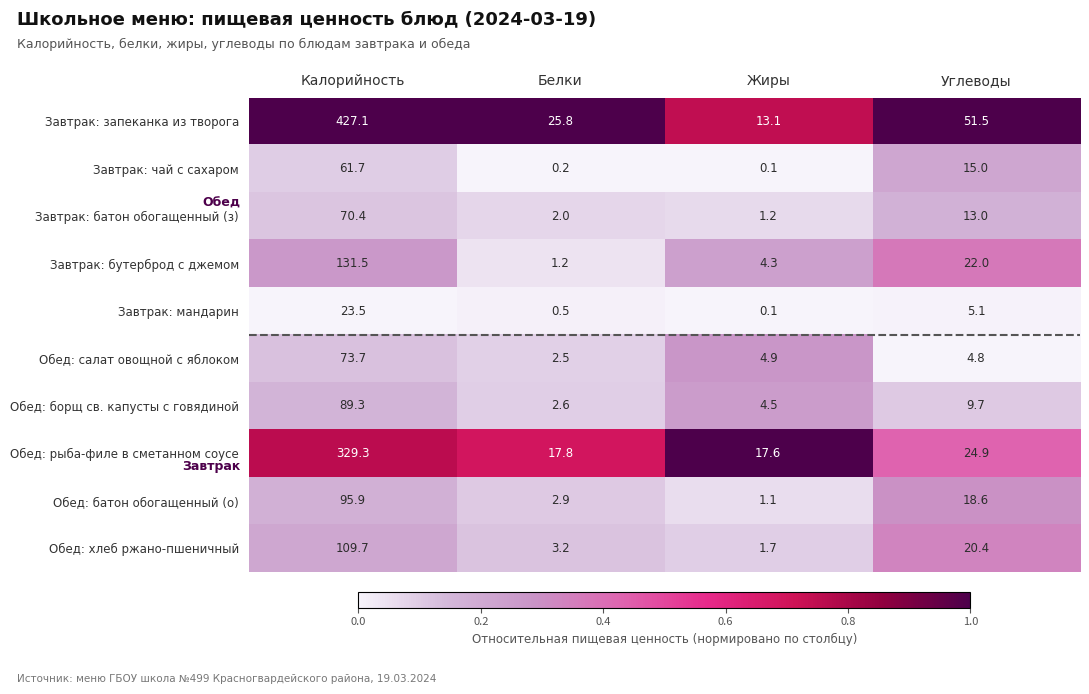

Which label corresponds to the smallest value in the chart?

Жиры